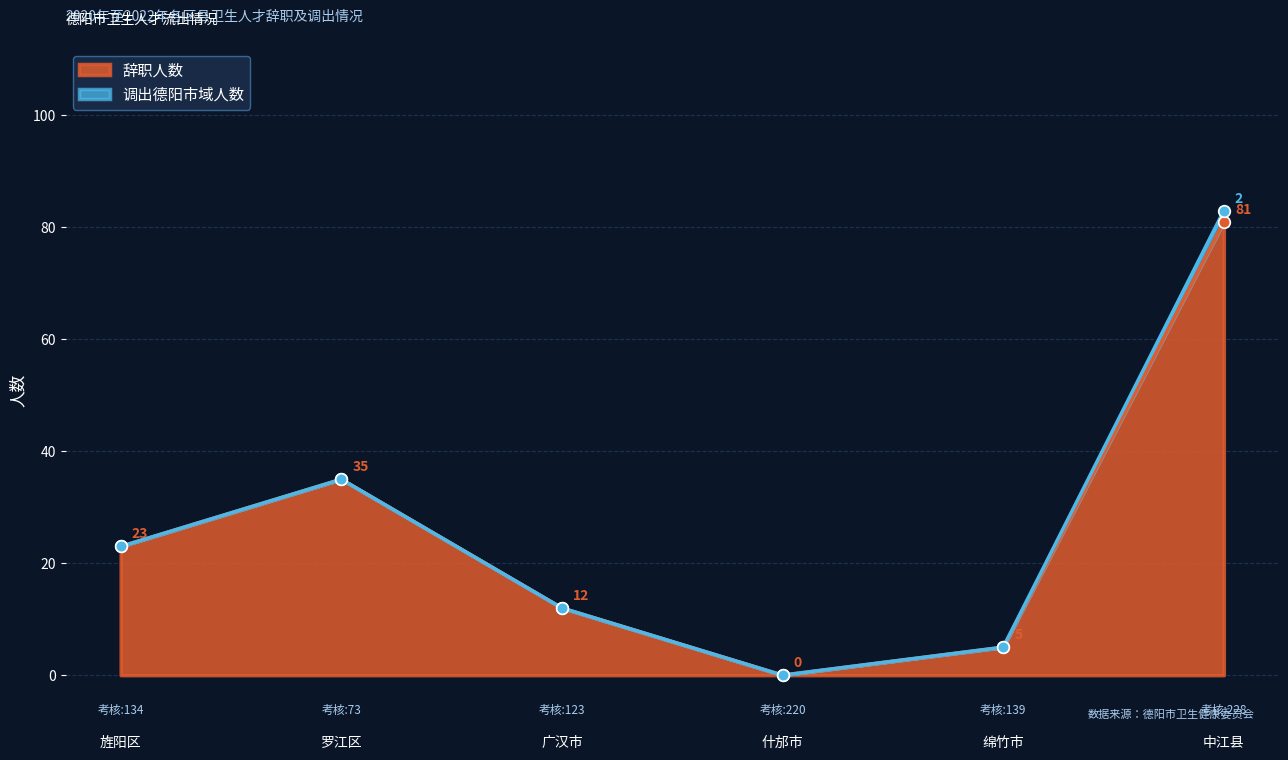

Which has a higher value, 中江县 or 什邡市?

中江县